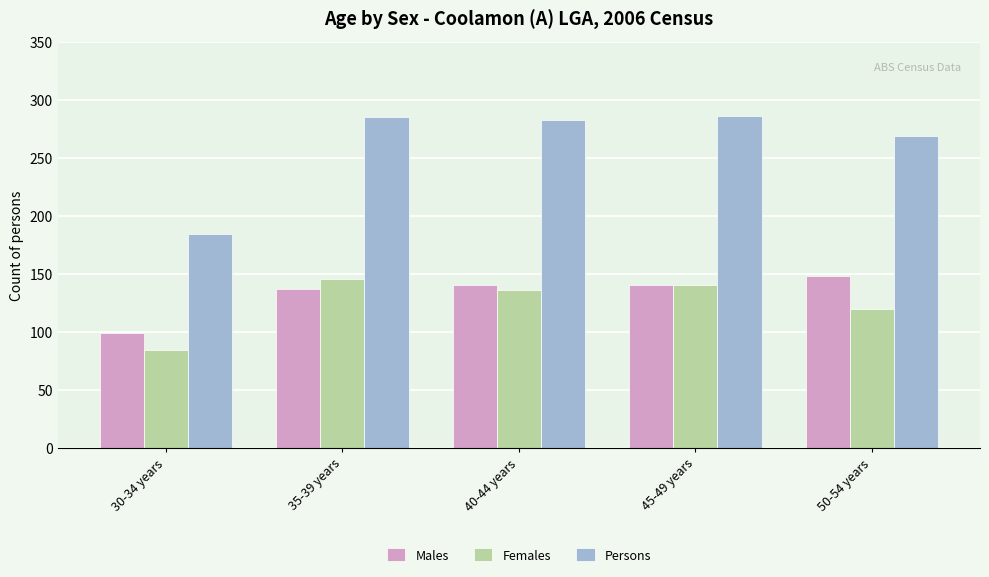

How many bars are there in each group?

3